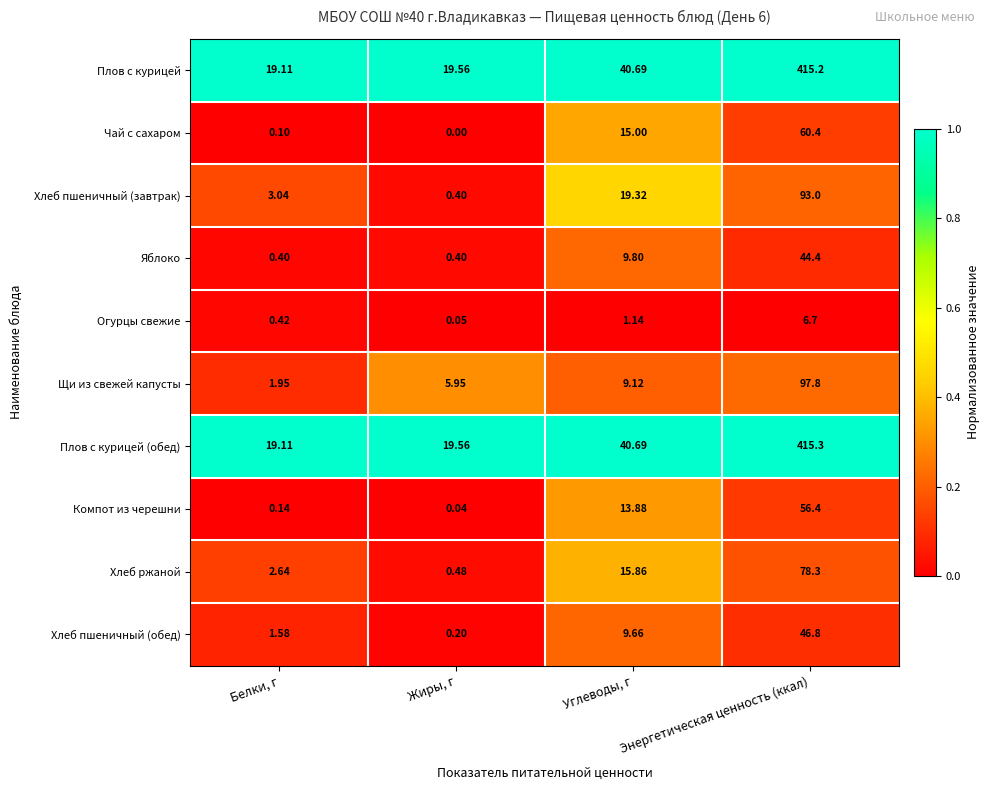

At which label is Хлеб пшеничный (обед) closest to 23?

Углеводы, г